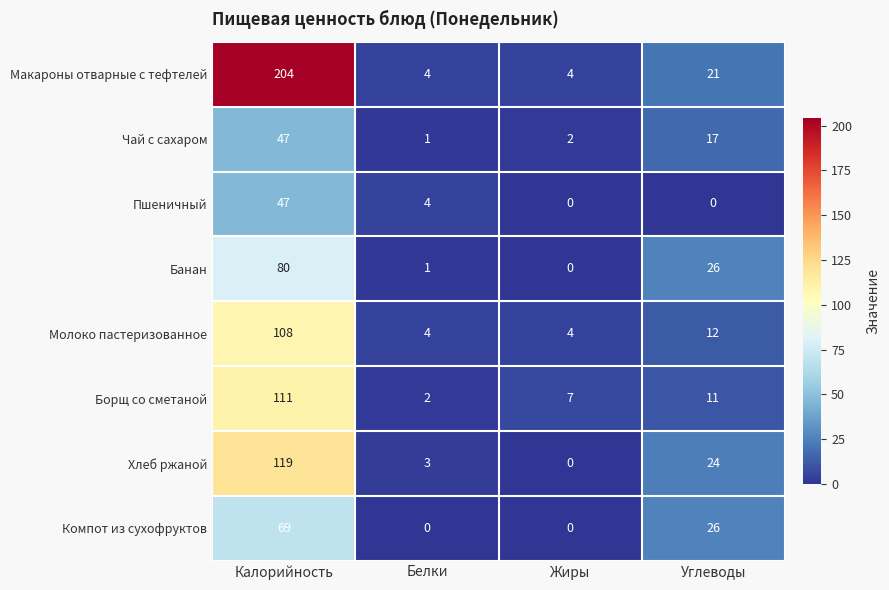

What is the difference between the Чай с сахаром values at Жиры and Калорийность?

45